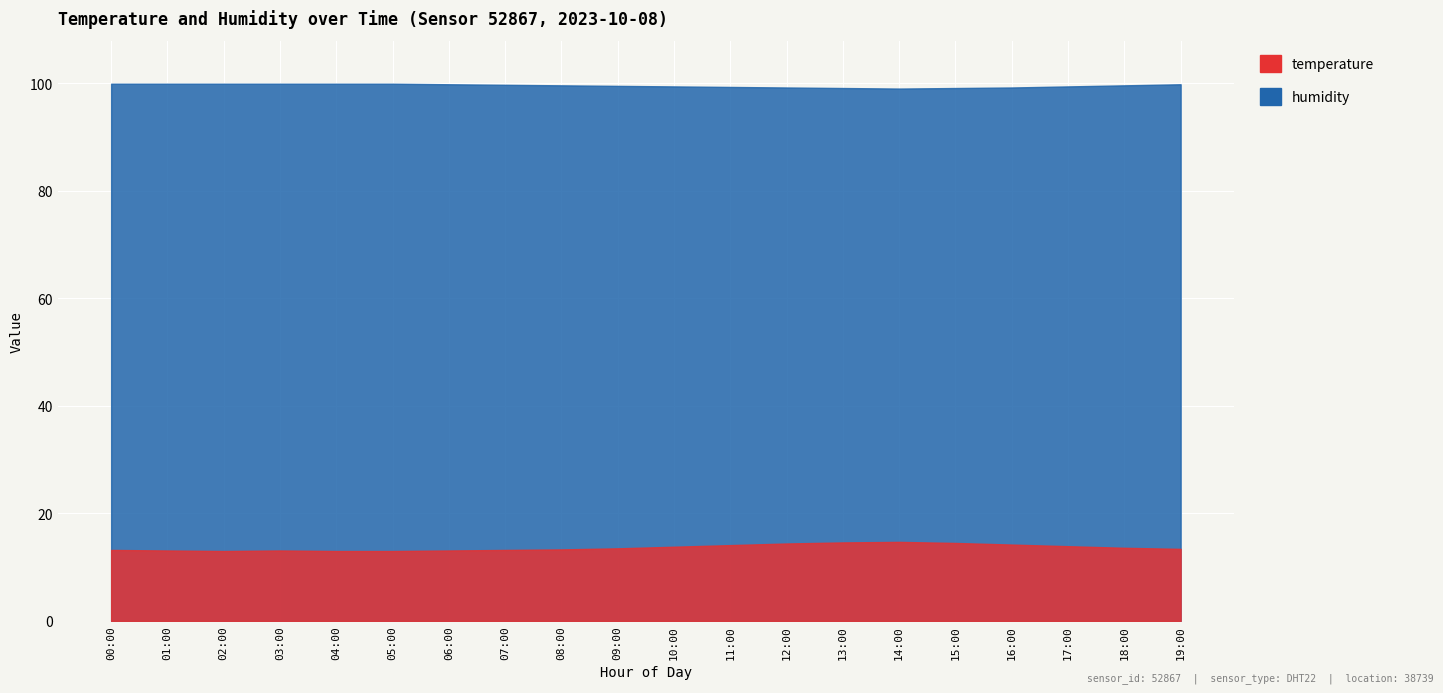

Which has a higher value, 04:00 or 11:00?

11:00